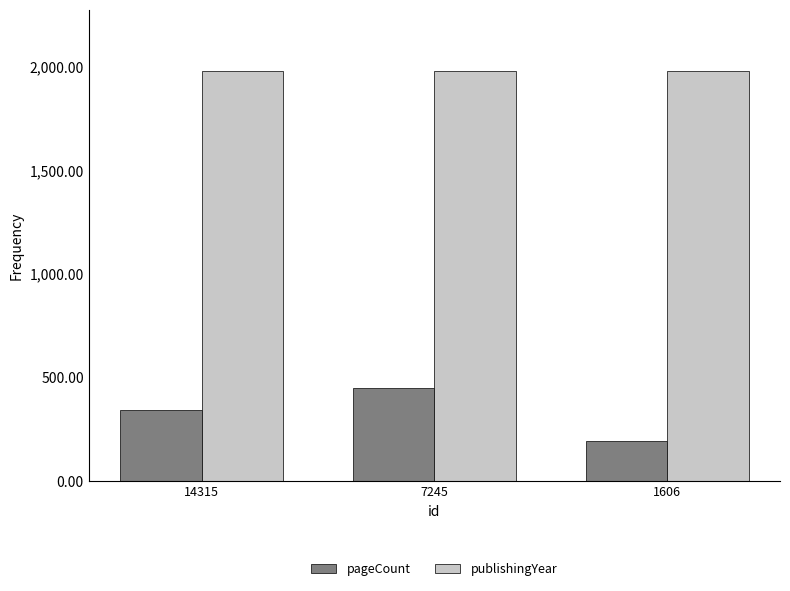

Which series changed the most between 14315 and 7245?

pageCount